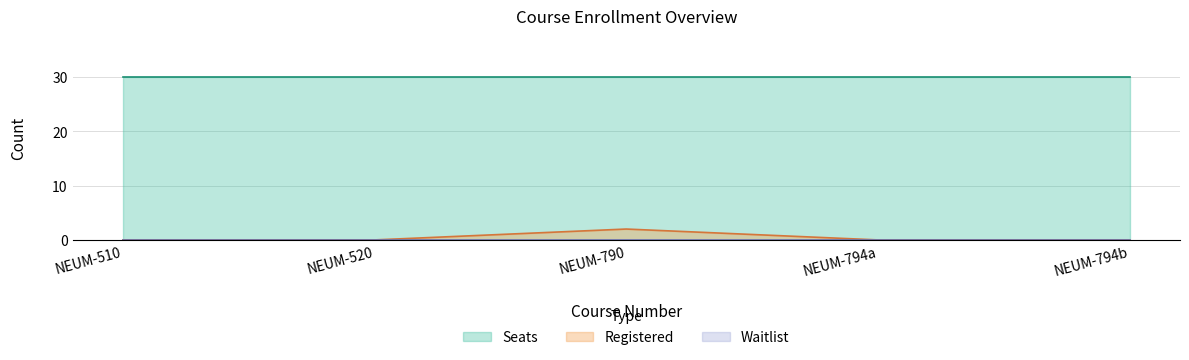

What is the spread (max minus min) of values at NEUM-510?

30